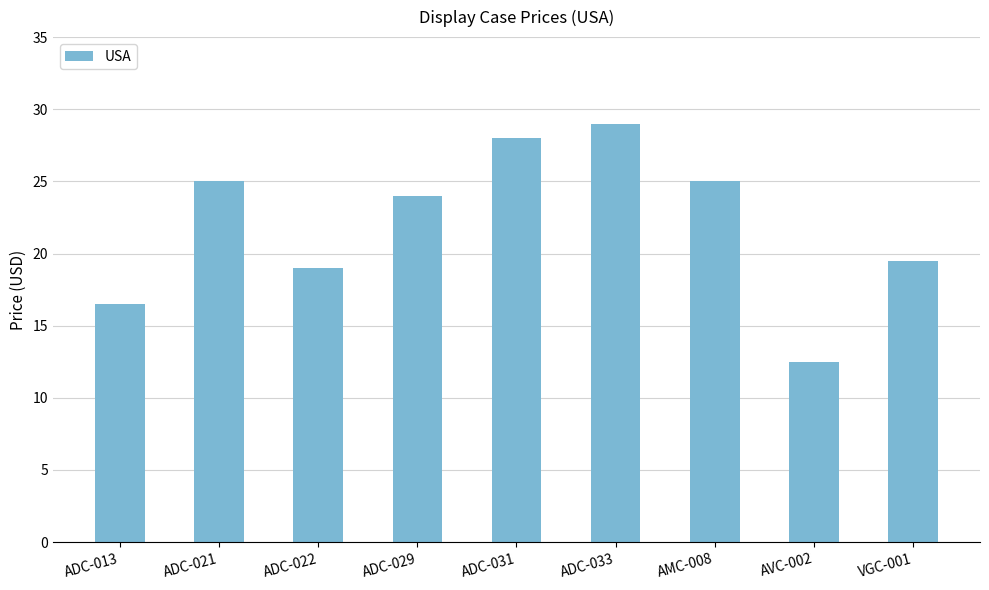

Which label corresponds to the largest value in the chart?

ADC-033